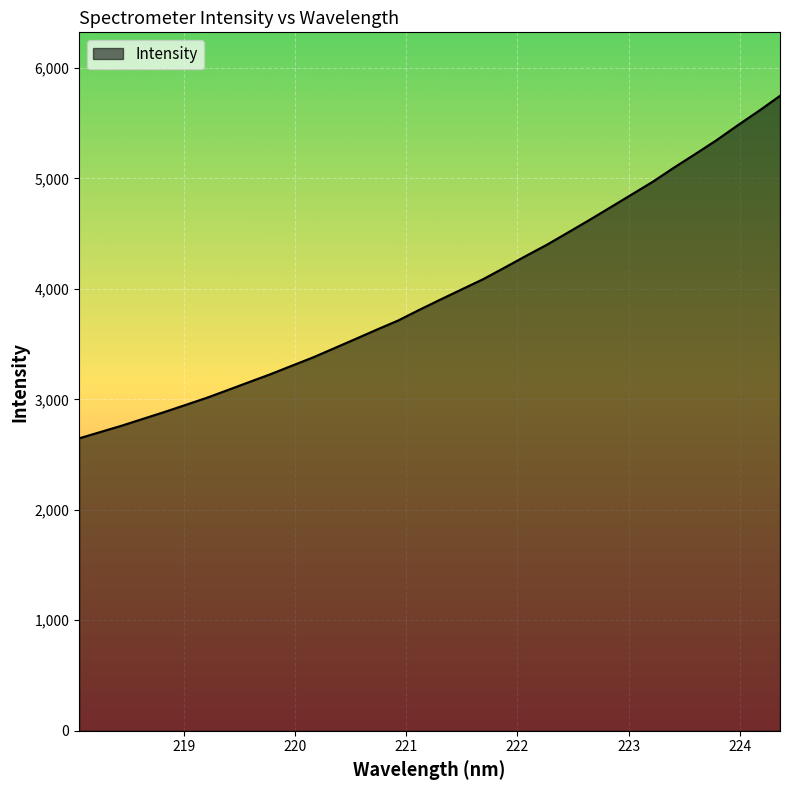

What is the greatest value displayed?

5746.7